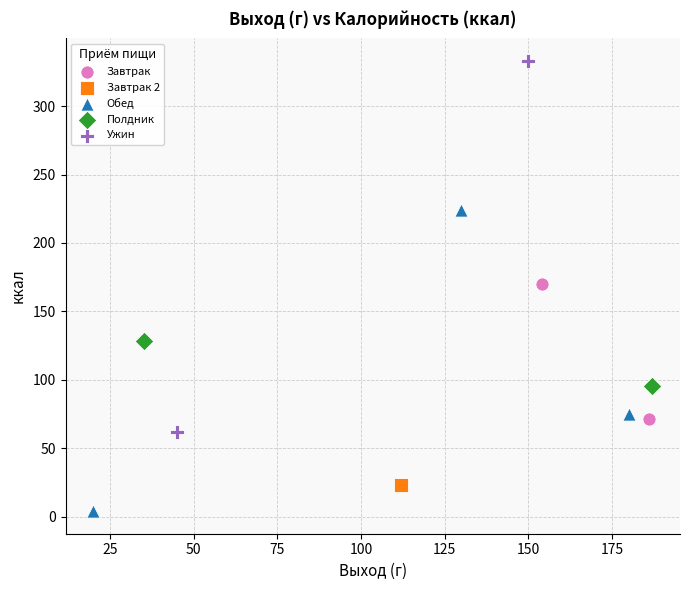

Which series contains the highest Y value?

Ужин